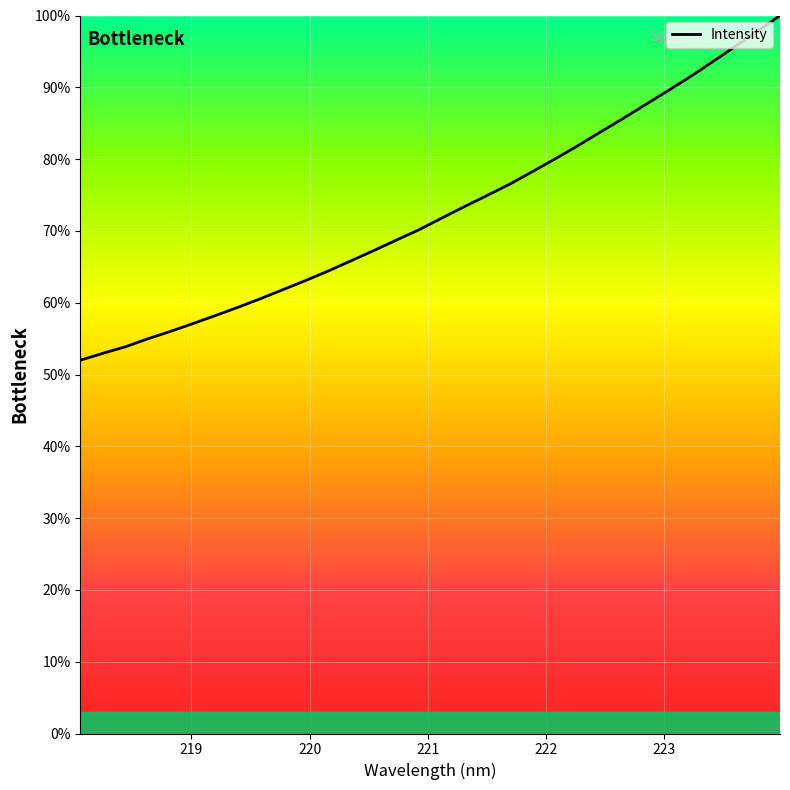

What is the difference between the maximum and minimum values?

48.0